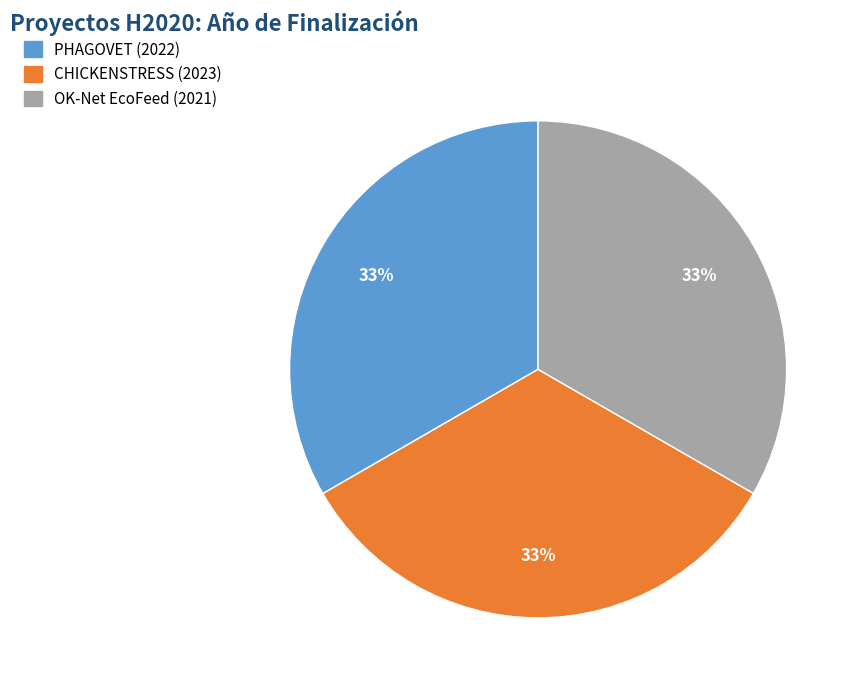

What percentage is the PHAGOVET (2022) slice, to the nearest percent?

33%